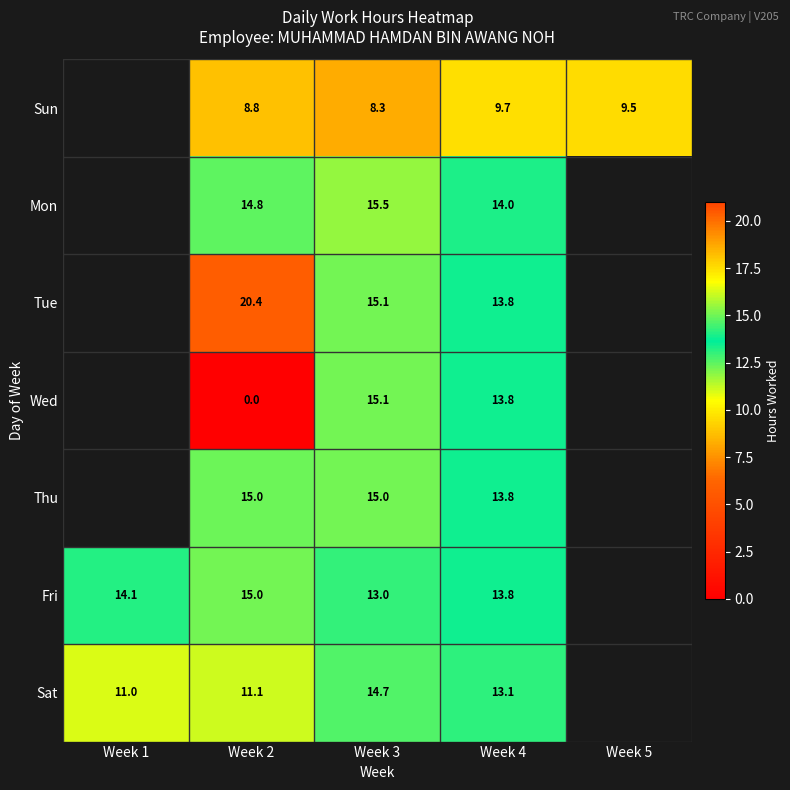

Which series changed the most between Week 2 and Week 3?

Wed